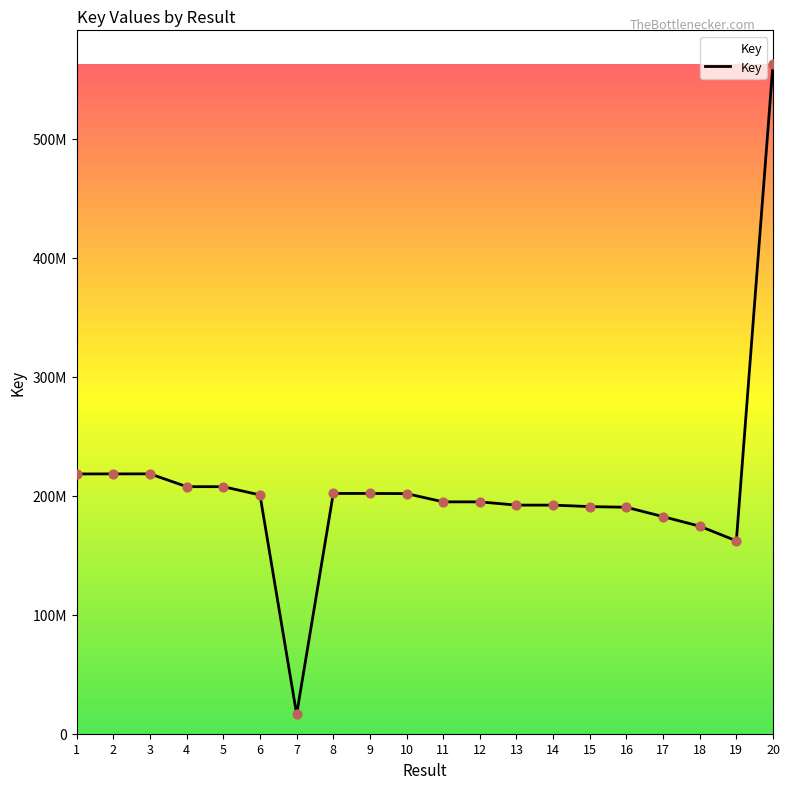

Approximately how many times larger is the value at 9 compared to 7?

12.3